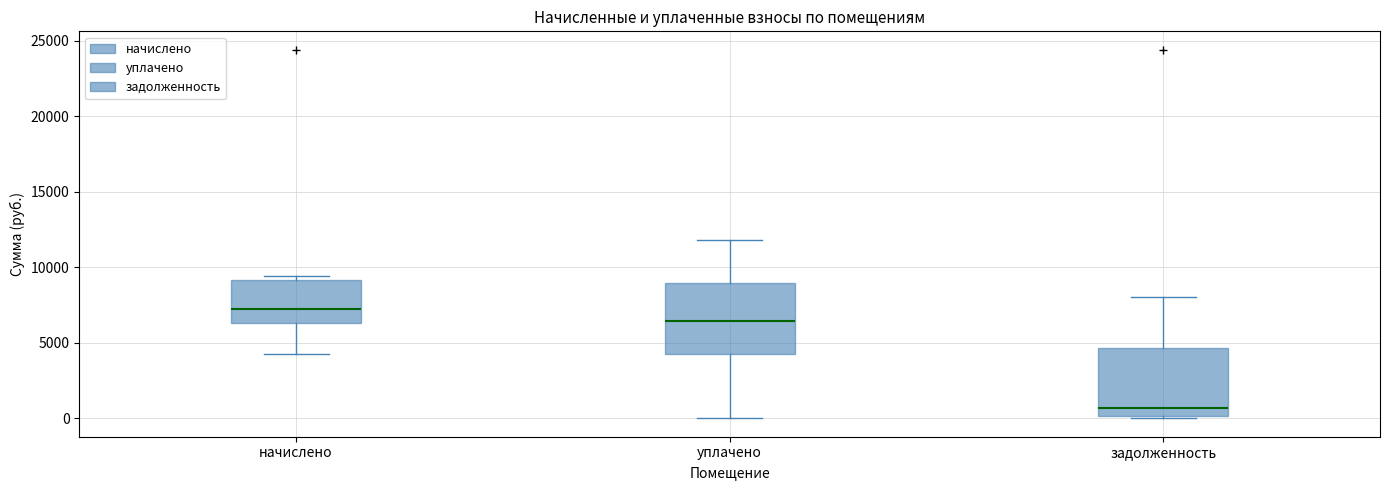

Which box has the lowest median line?

задолженность